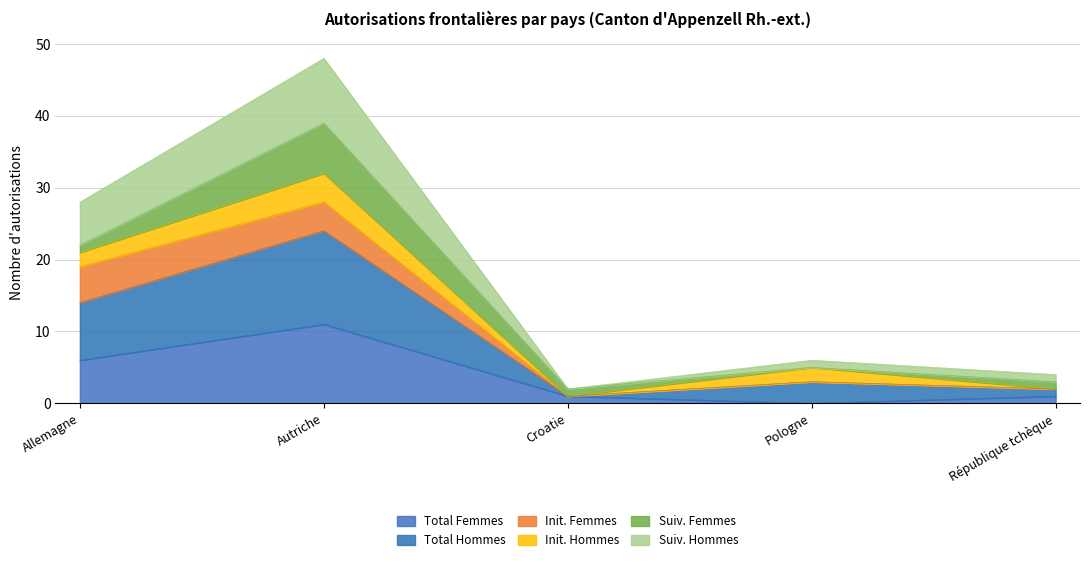

List the labels in order of Suiv. Hommes value, smallest first.

Croatie, République tchèque, Pologne, Allemagne, Autriche